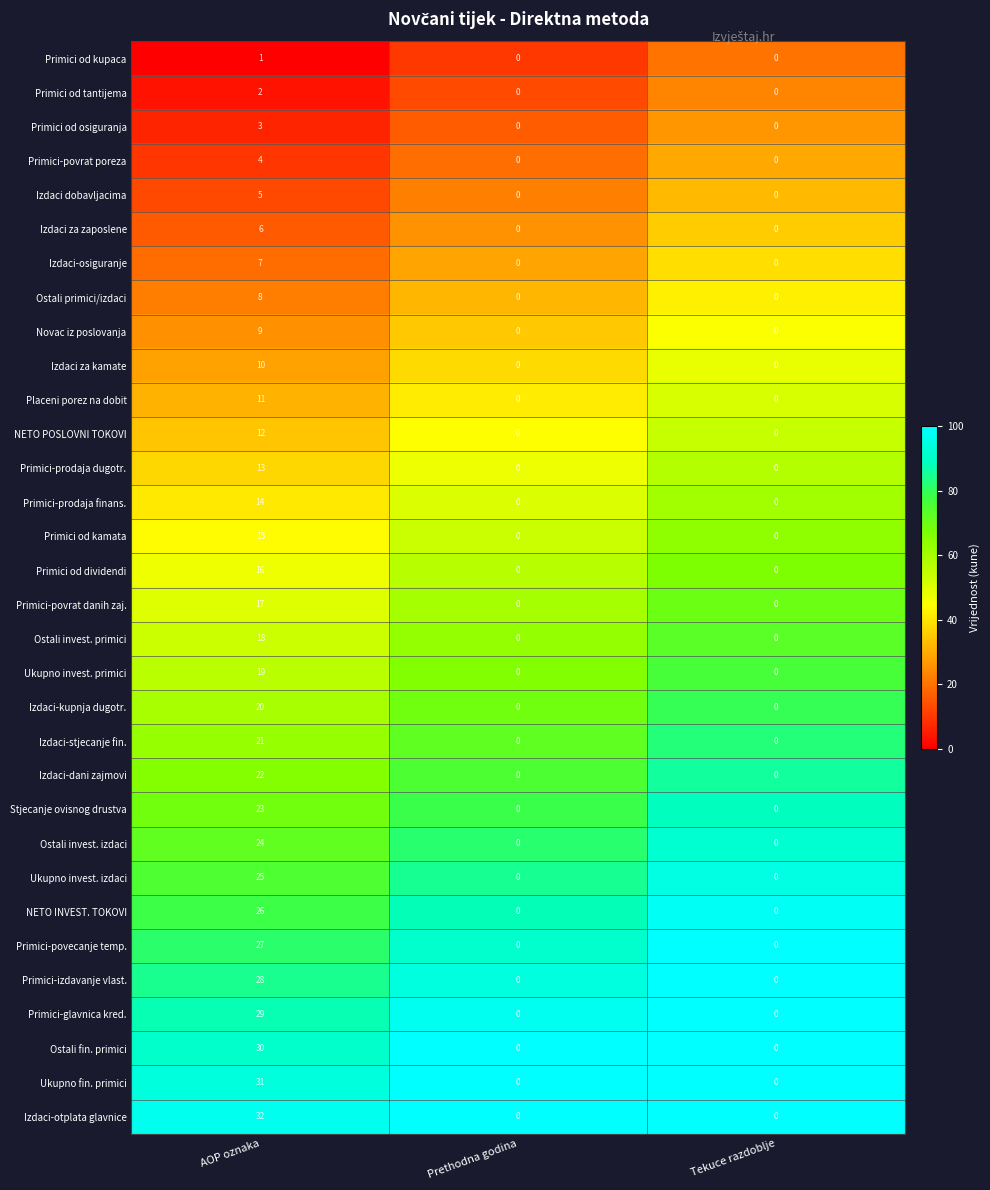

Count the Ostali fin. primici values in the range 0 to 30.

3